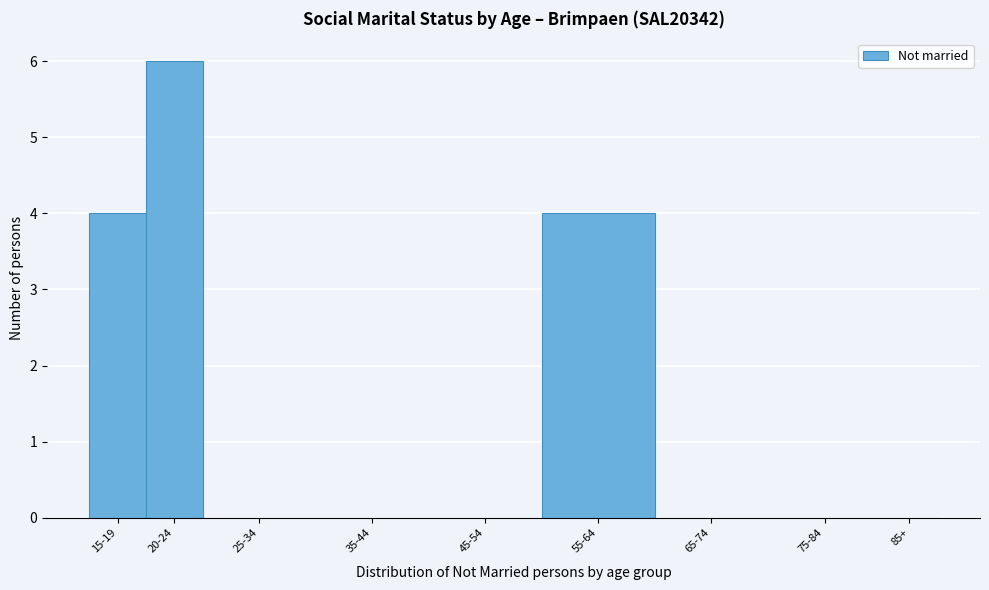

Reading left to right, what are all the values shown in this chart?

15-19=4	20-24=6	25-34=0	35-44=0	45-54=0	55-64=4	65-74=0	75-84=0	85+=0